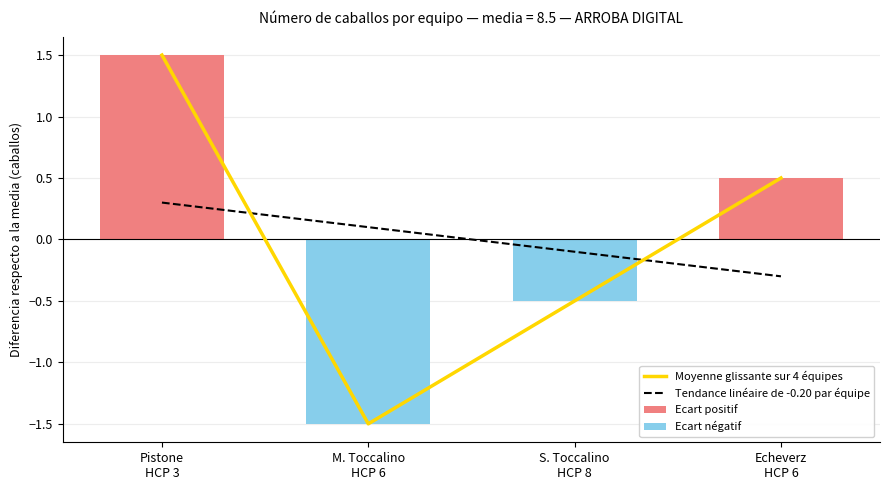

What is the difference between the maximum and minimum values?

3.0